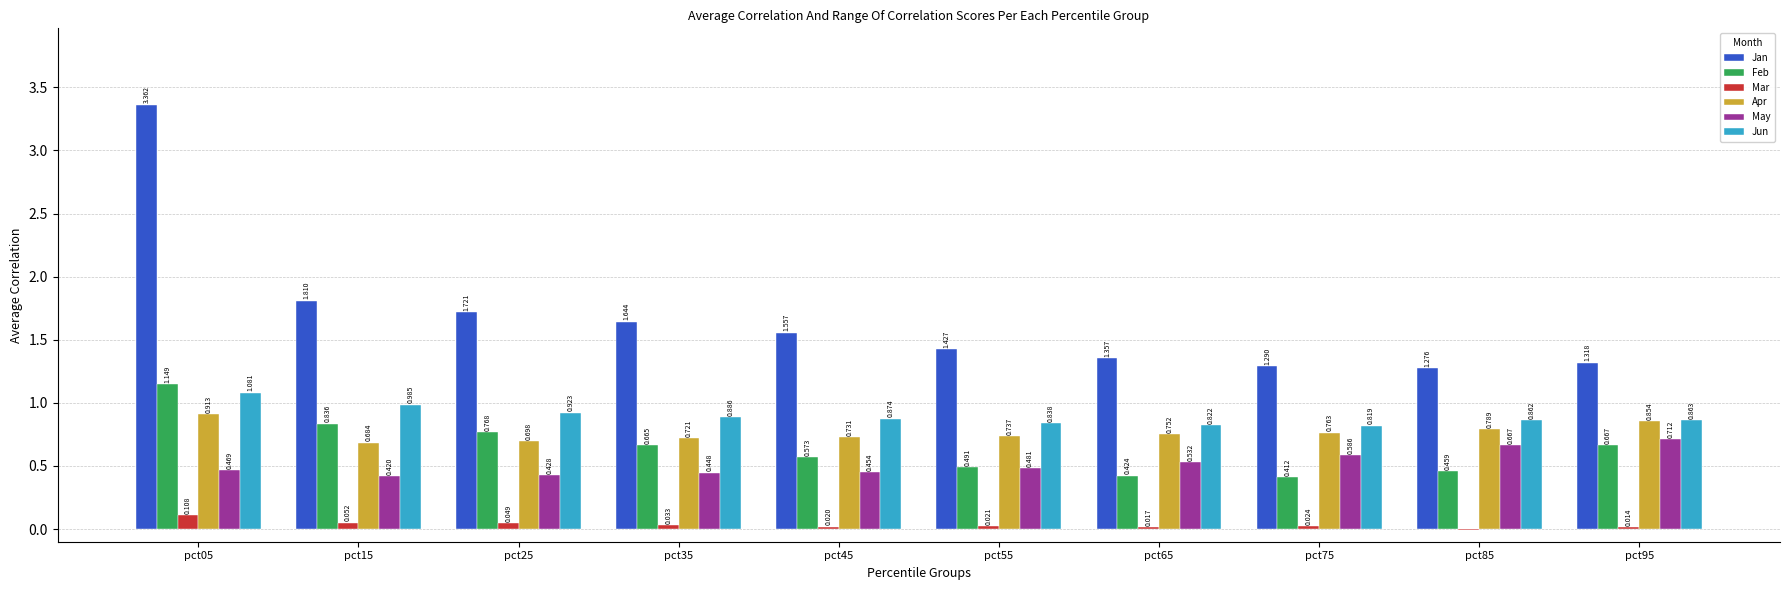

Is the value of Mar at pct15 greater than the value of Feb at pct25?

No